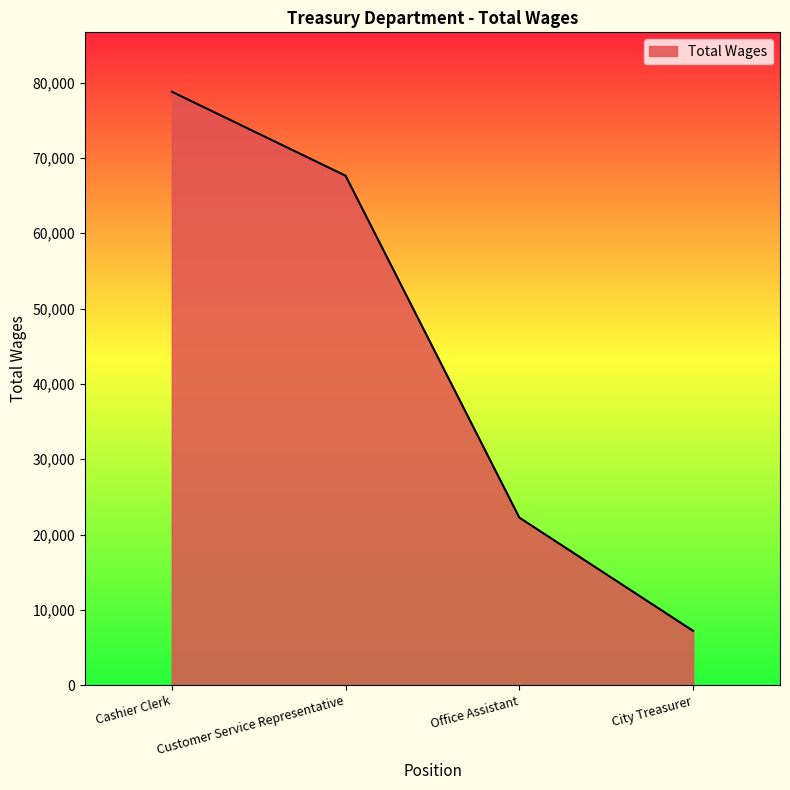

Between City Treasurer and Customer Service Representative, which is larger?

Customer Service Representative